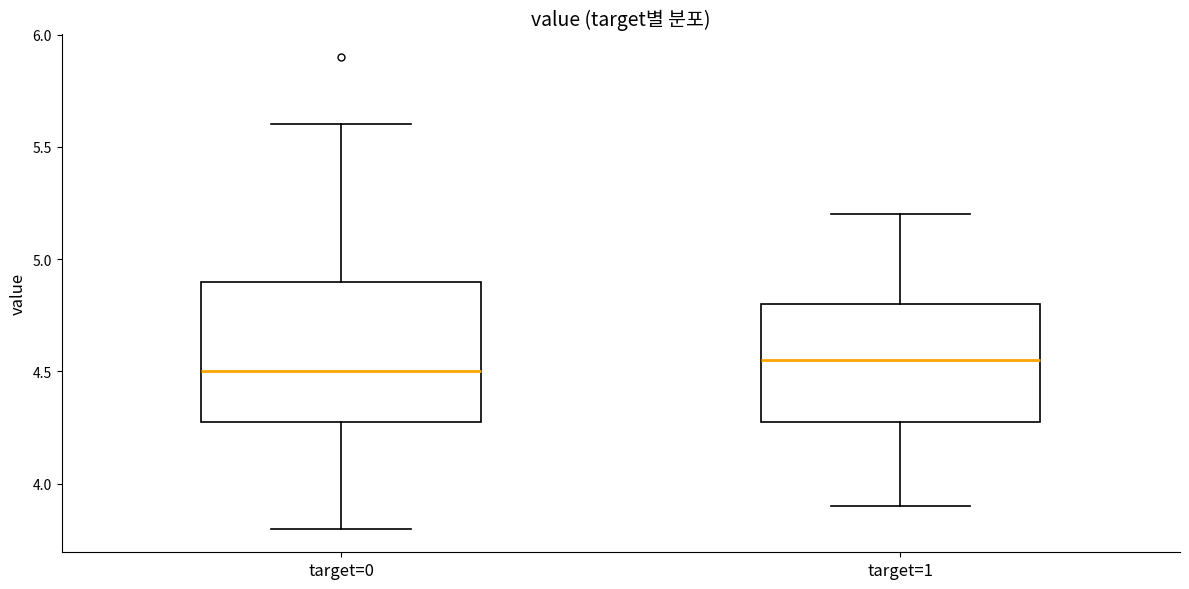

Where does the median line of the box for target=1 sit on the y-axis? The values are not printed on the chart, so give them approximately, as read against the axis.

4.55